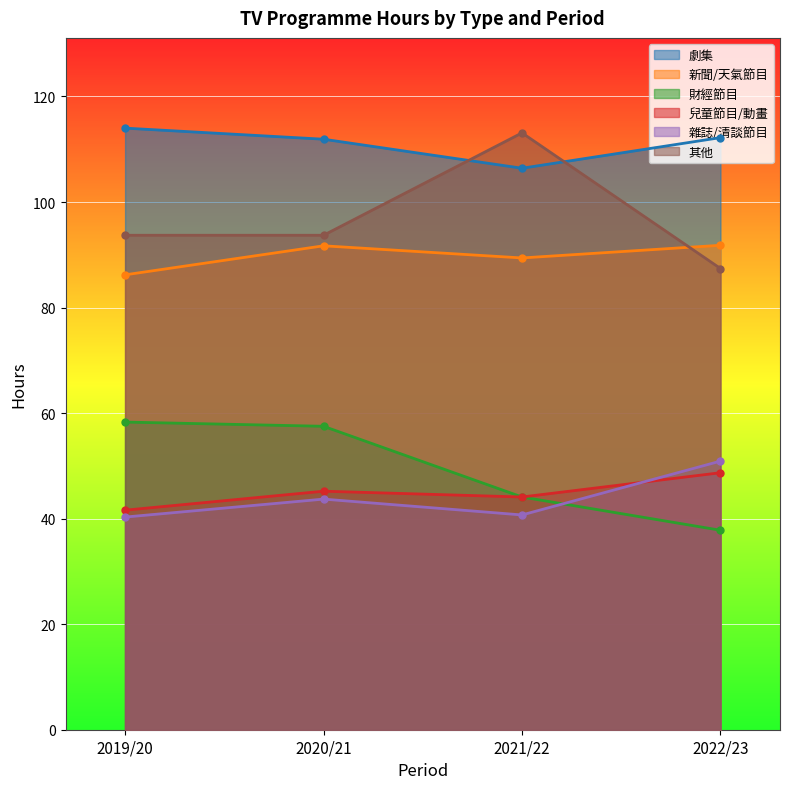

At which category does the chart reach its minimum across all series?

2022/23